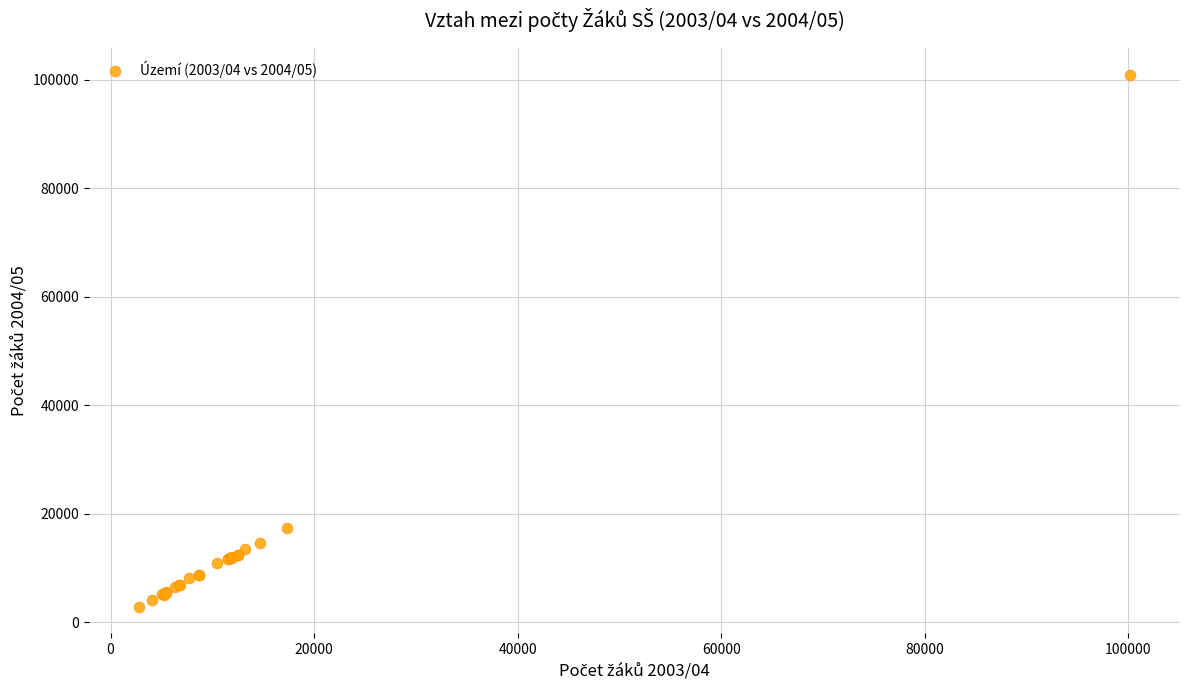

What Y value in the scatter plot is closest to 51893?

17299